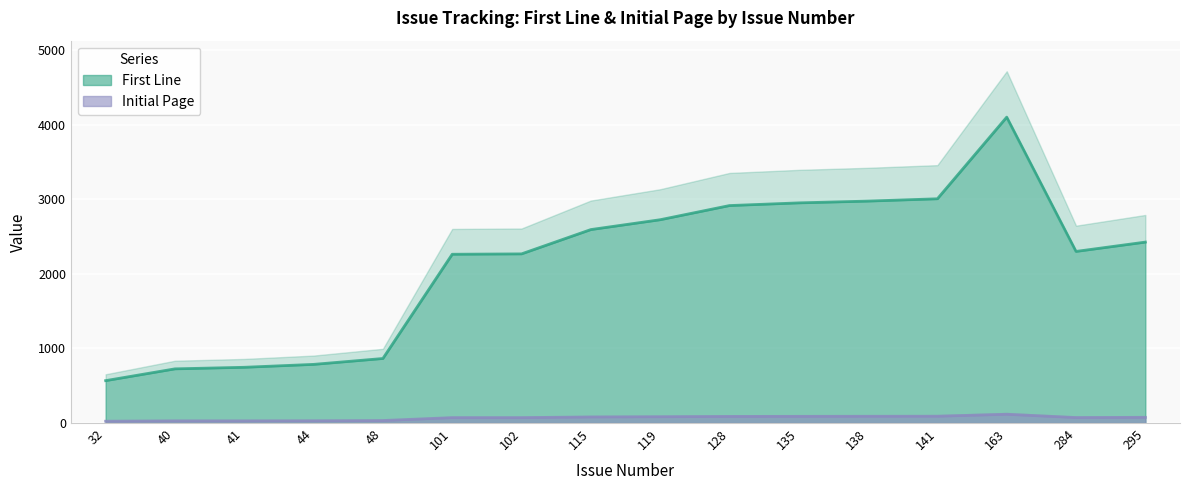

Count the number of categories in the chart.

16